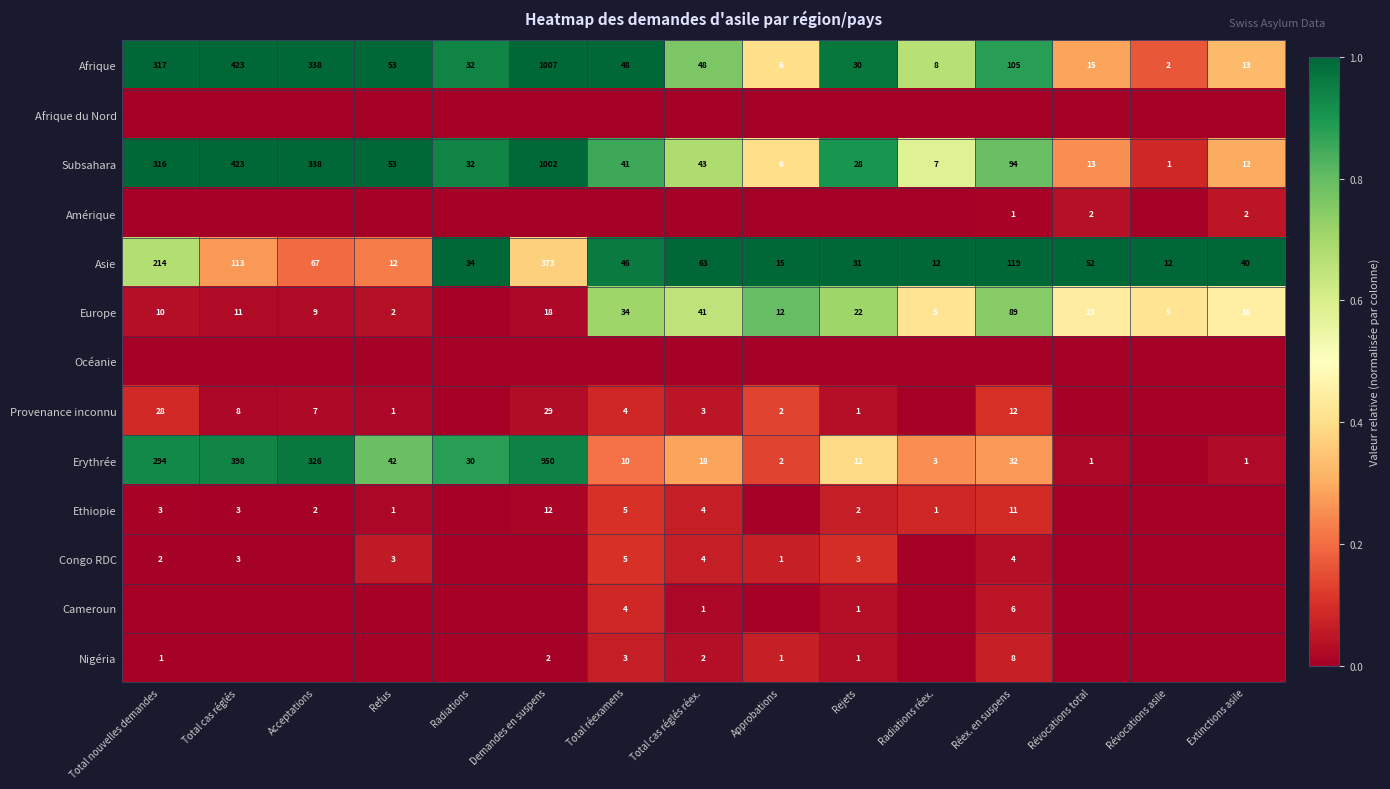

What is the sum of the Afrique values at Radiations réex. and Total cas réglés?

431